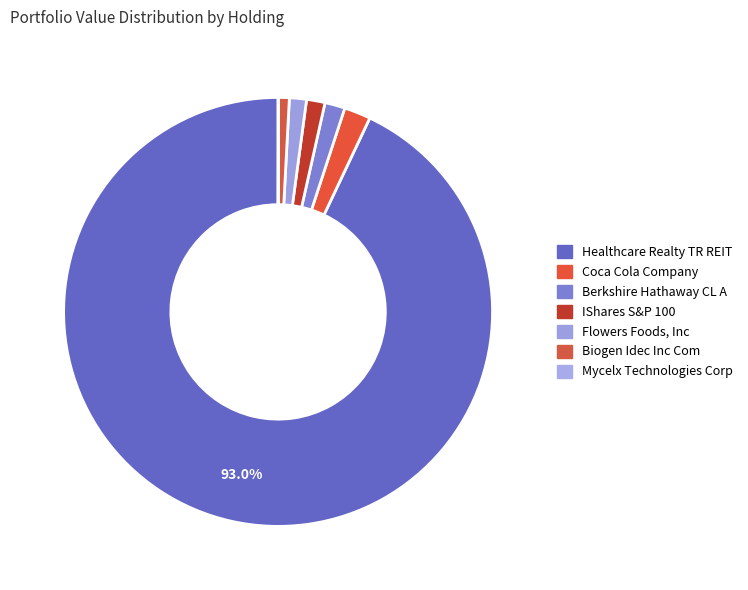

The Coca Cola Company slice represents 1% of the pie. True or false?

False